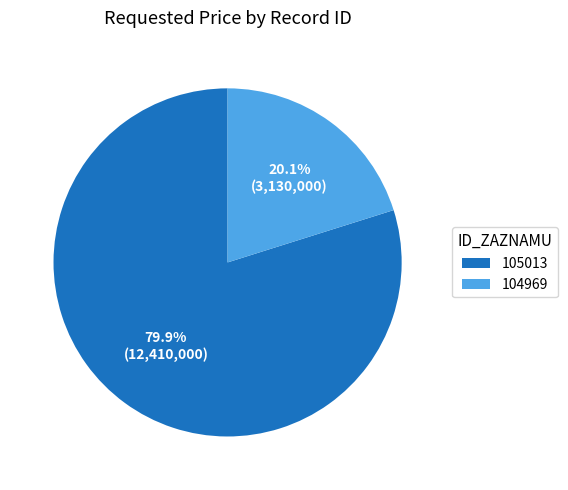

How many slices are in this pie chart?

2